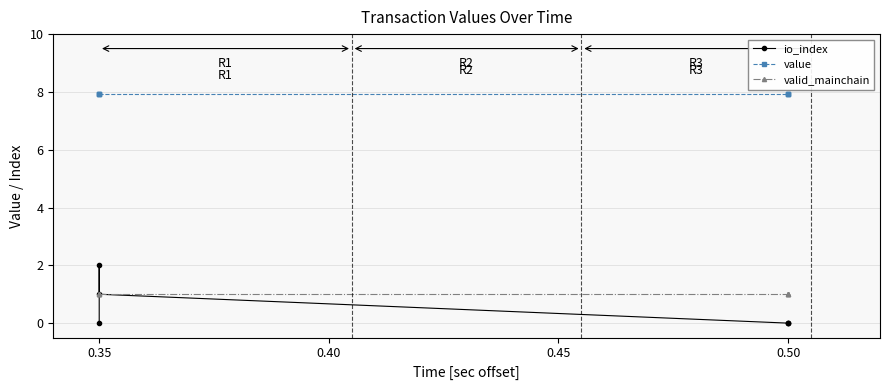

How many series are shown in this chart?

3